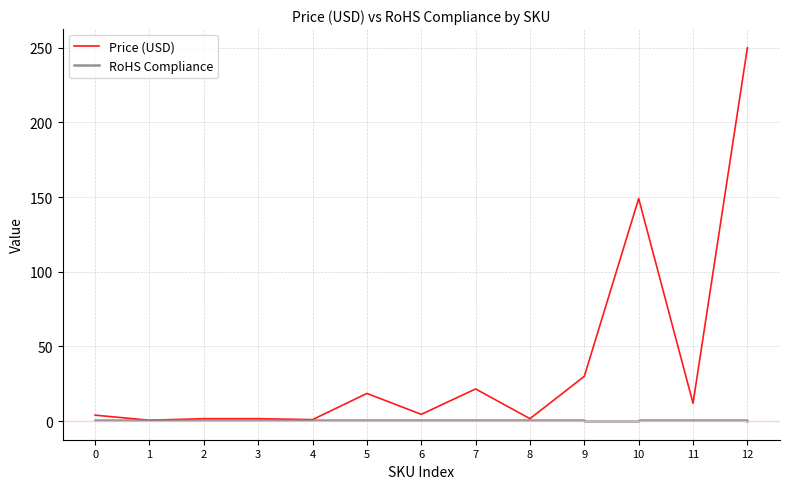

Where does the Price (USD) series first go above 4?

5